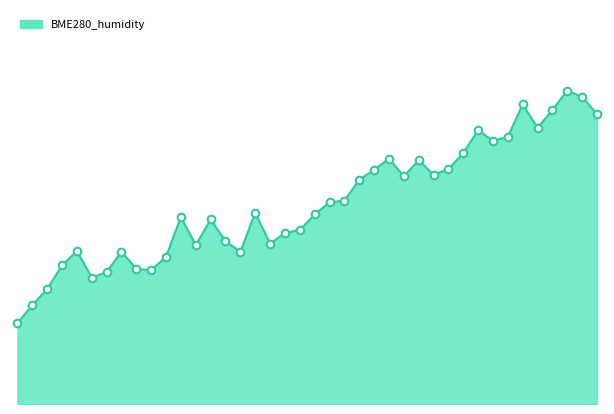

Does the chart have visible grid lines?

No